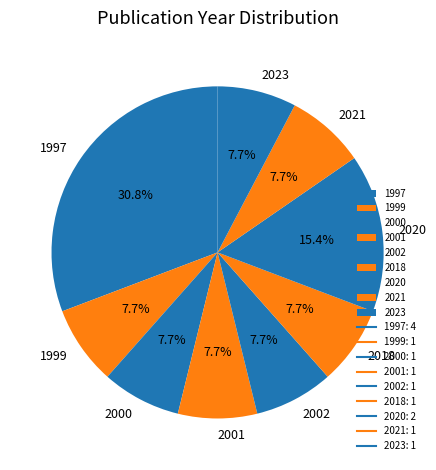

Is it true that 2000 is 8% of the pie?

True